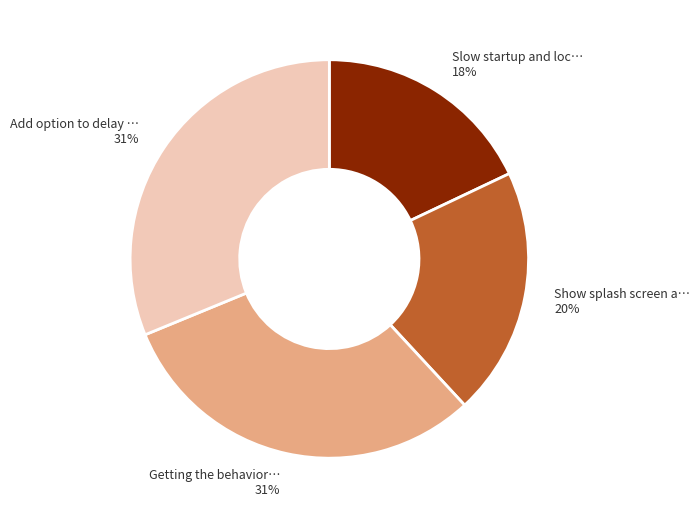

Is there a majority slice in this chart?

No